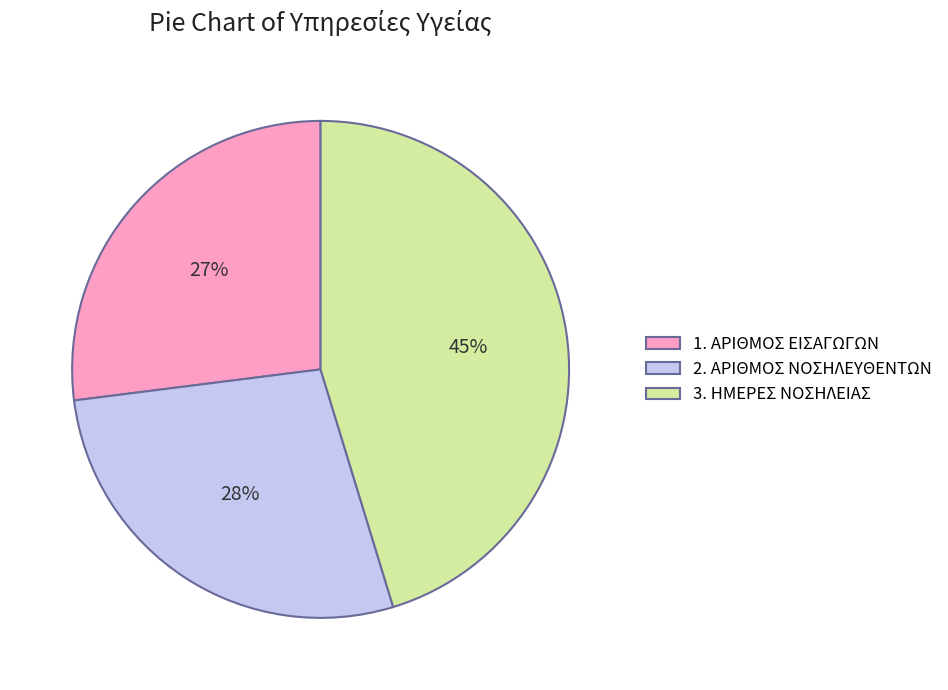

To the nearest percent, what portion does 3. ΗΜΕΡΕΣ ΝΟΣΗΛΕΙΑΣ represent?

45%